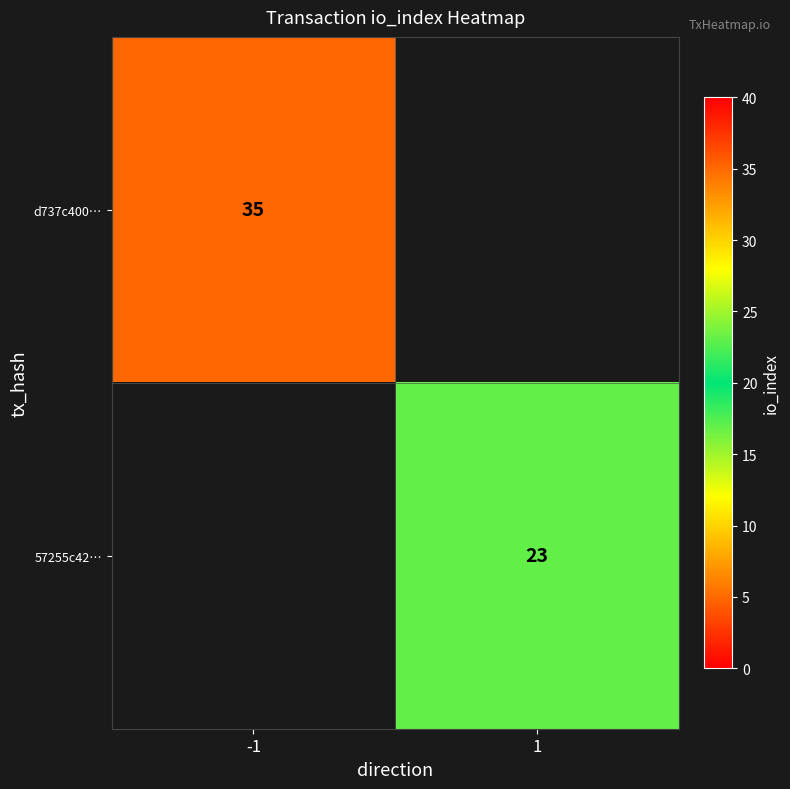

Is it true that d737c400… equals 62 at -1?

False